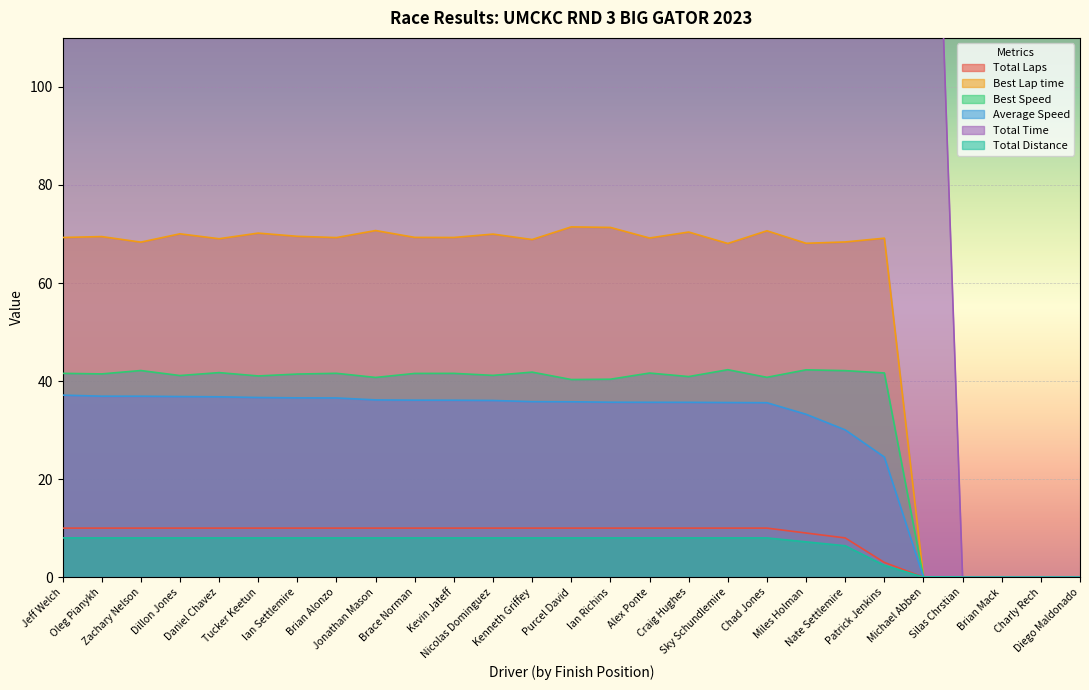

Which has a higher value, Jeff Welch or Brian Mack?

Jeff Welch